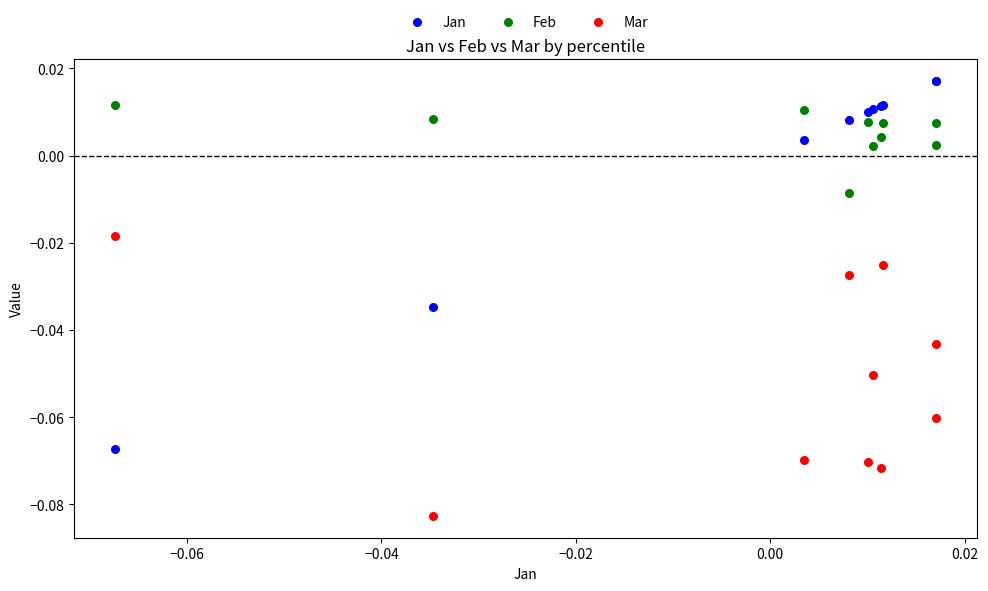

What are all the series names shown in the legend?

Jan, Feb, Mar